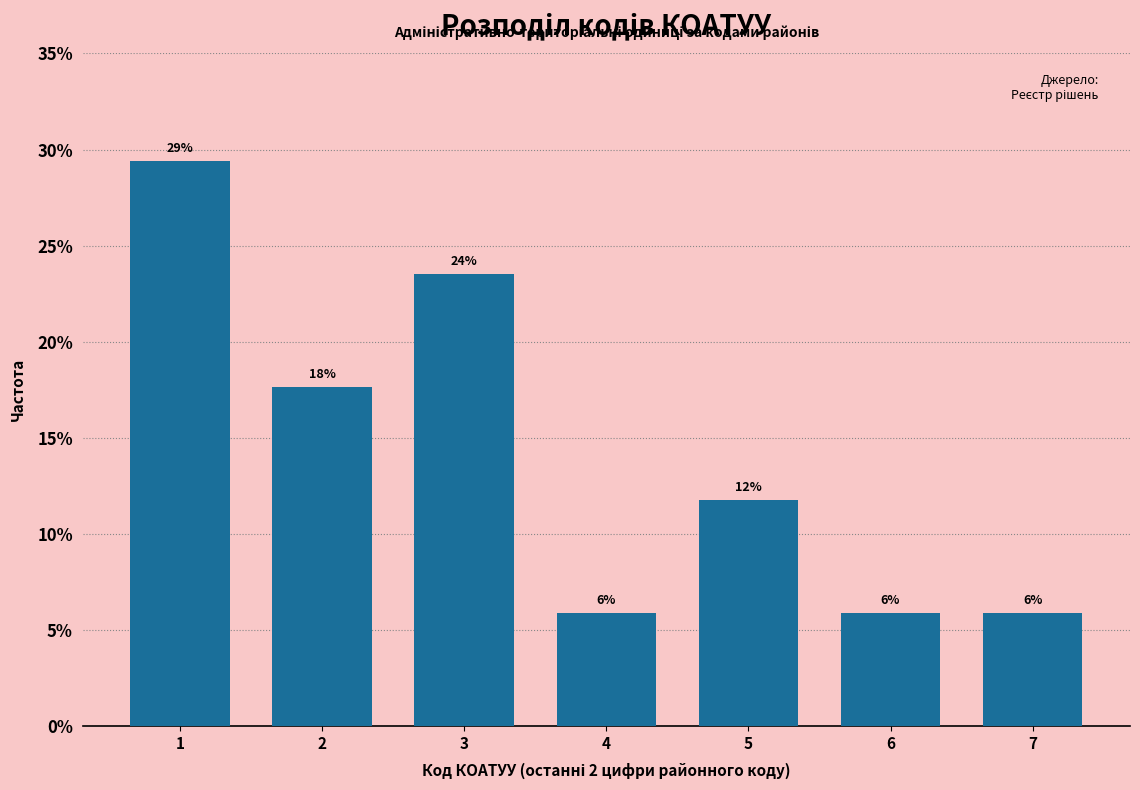

Does the chart contain any negative values?

No